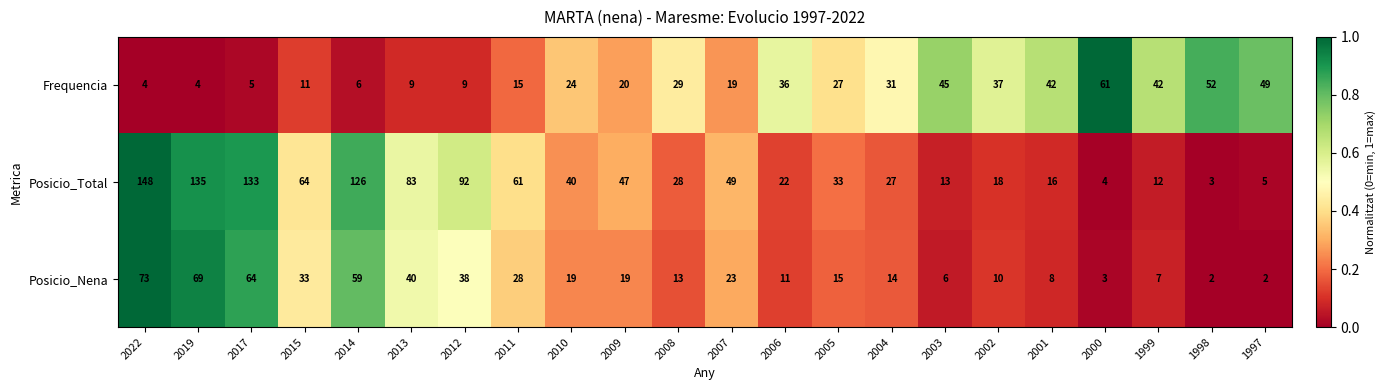

What is the sum of the Posicio_Nena values at 2003 and 2015?

39